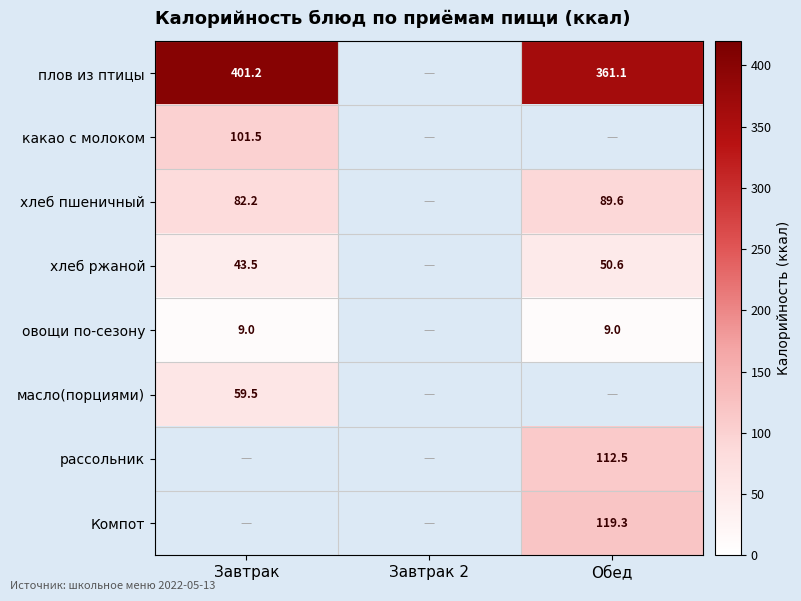

What is the lowest value of the овощи по-сезону series?

9.0